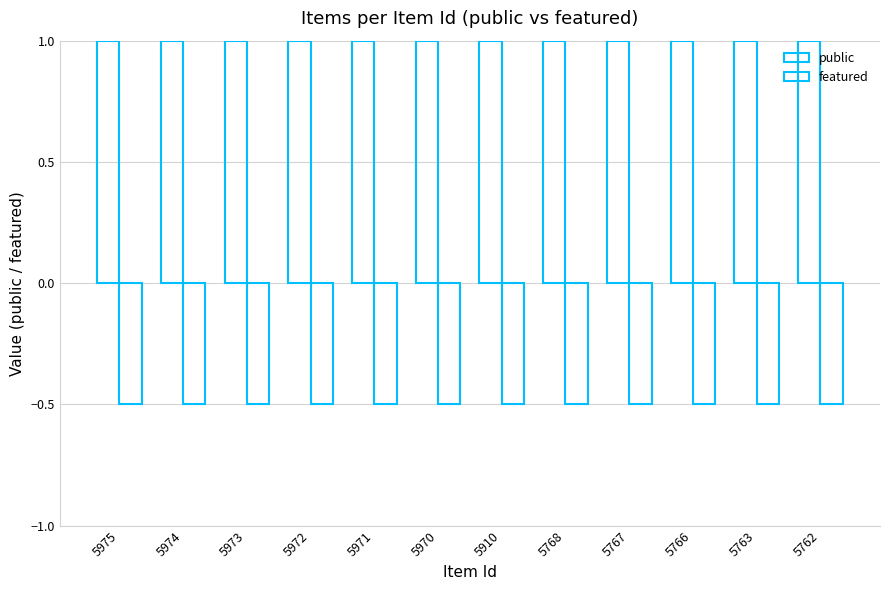

Reading left to right, transcribe all the data shown in this chart.

public: 5975=1.0	5974=1.0	5973=1.0	5972=1.0	5971=1.0	5970=1.0	5910=1.0	5768=1.0	5767=1.0	5766=1.0	5763=1.0	5762=1.0
featured: 5975=-0.5	5974=-0.5	5973=-0.5	5972=-0.5	5971=-0.5	5970=-0.5	5910=-0.5	5768=-0.5	5767=-0.5	5766=-0.5	5763=-0.5	5762=-0.5